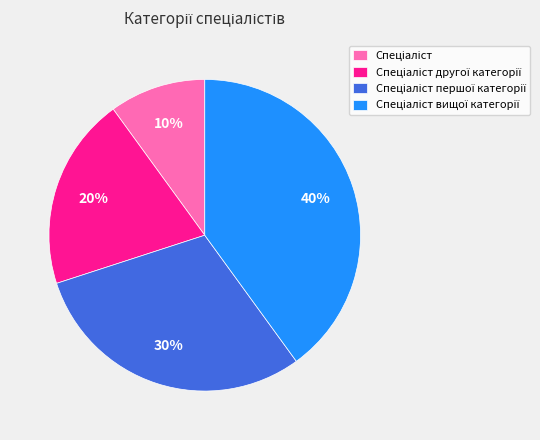

How many segments does this pie chart have?

4